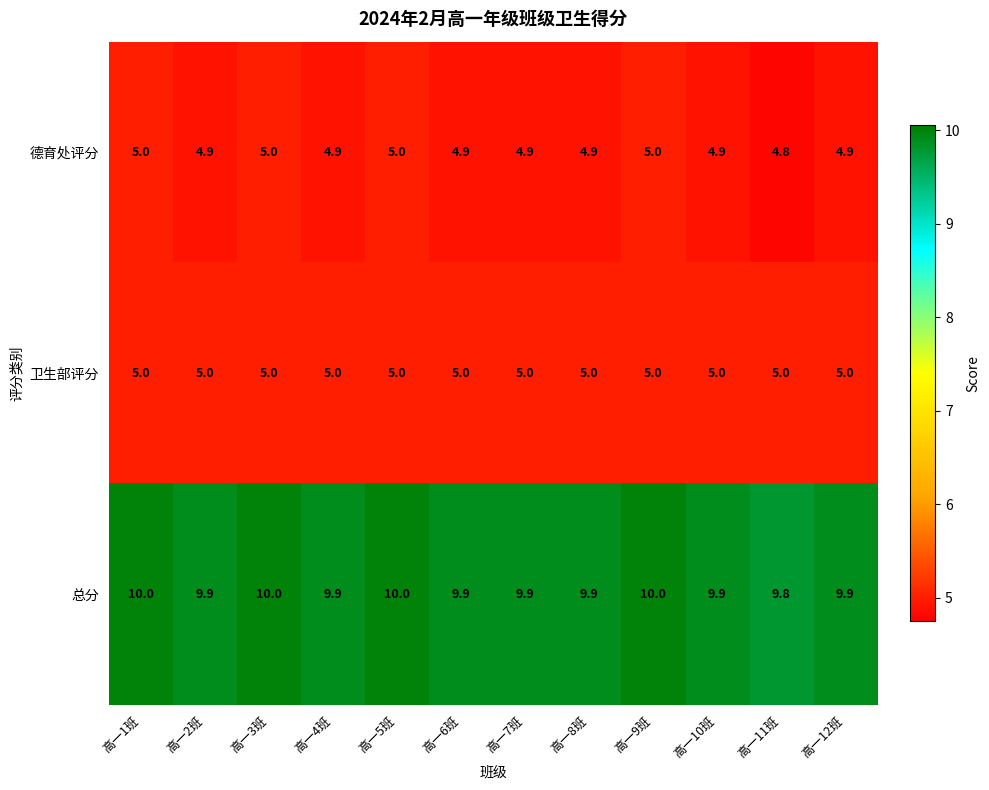

How many categories are shown in the chart?

12